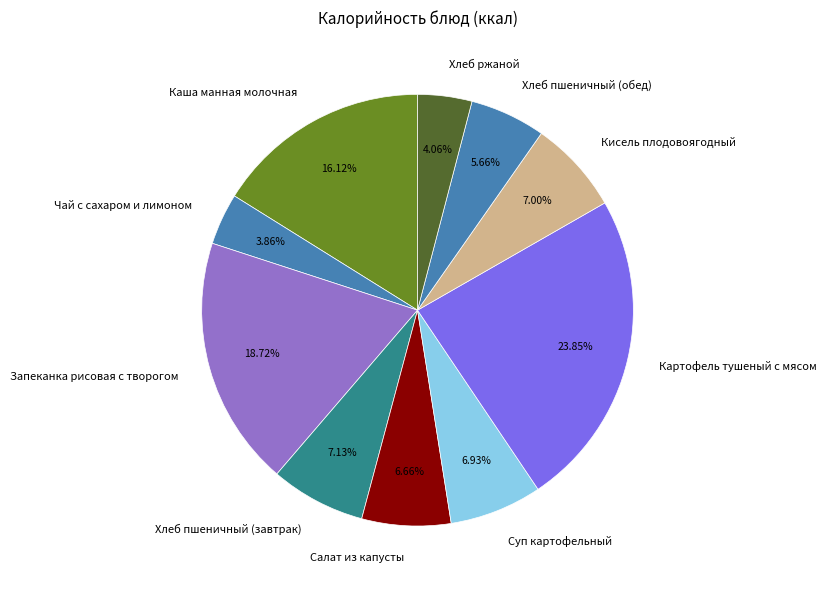

What percentage is the Хлеб ржаной slice, to the nearest percent?

4%